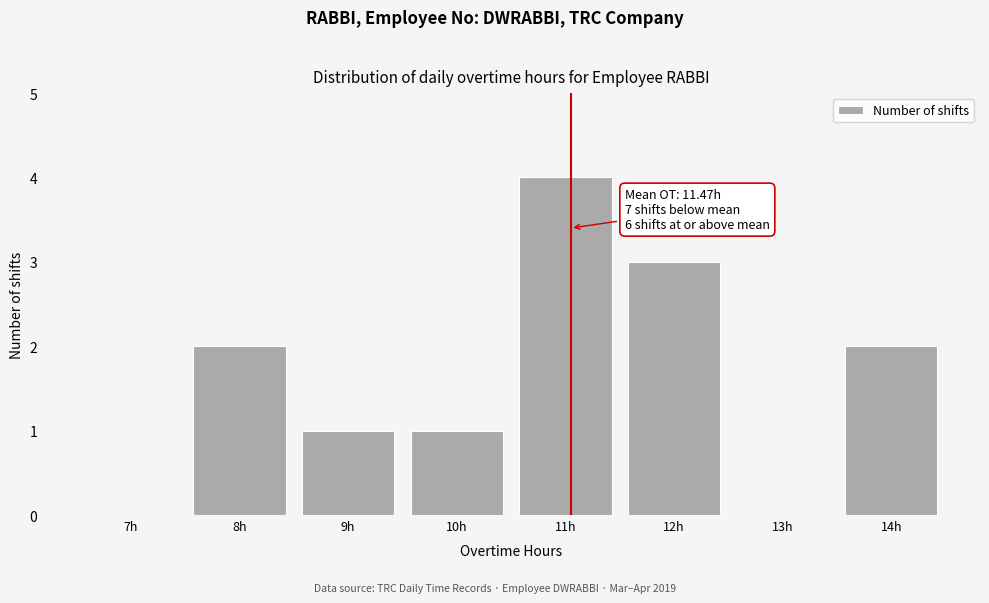

Reading right to left, transcribe all the data shown in this chart.

14h=2	13h=0	12h=3	11h=4	10h=1	9h=1	8h=2	7h=0